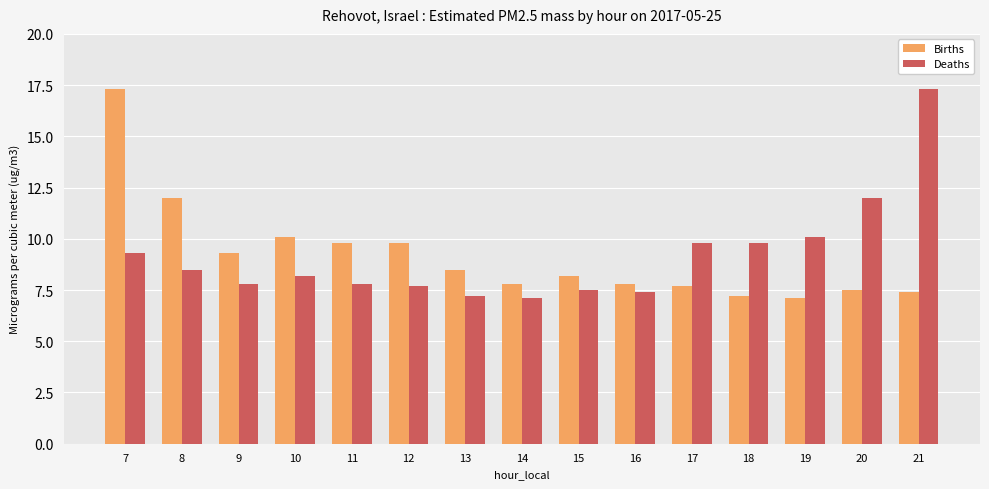

What is the spread (max minus min) of values at 18?

2.6